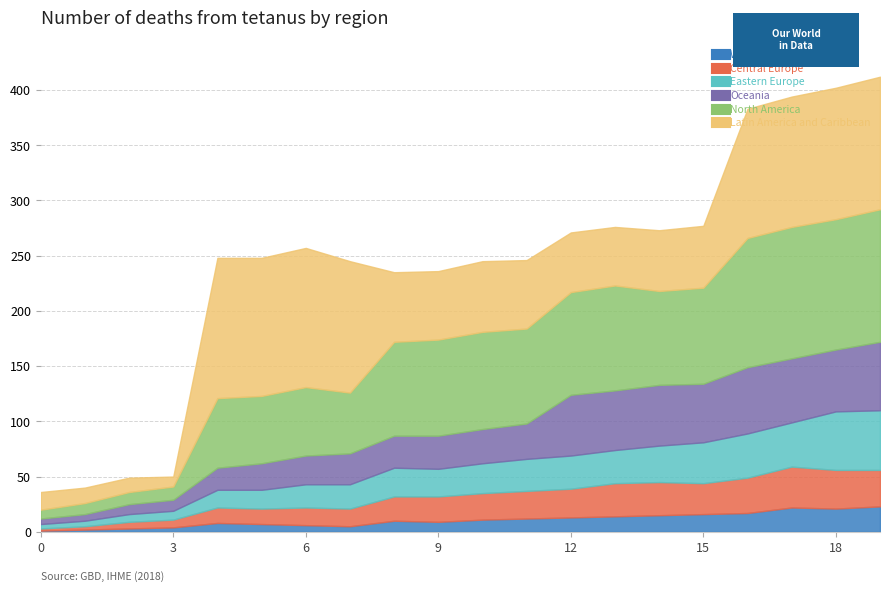

Reading left to right, what are all the values shown in this chart?

Series A: 1	2	3	4	8	7	6	5	10	9	11	12	13	14	15	16	17	22	21	23
Series B: 2	3	6	7	14	14	16	16	22	23	24	25	26	30	30	28	32	37	35	33
Series C: 4	5	7	8	16	17	21	22	26	25	27	29	30	30	33	37	40	40	53	54
Series D: 5	6	9	10	20	24	26	28	29	30	31	32	55	54	55	53	60	58	56	62
Series E: 8	10	11	12	63	61	62	55	85	87	88	86	93	95	85	87	117	119	118	120
Series F: 16	14	13	9	127	125	126	119	63	62	64	62	54	53	55	56	117	118	119	120